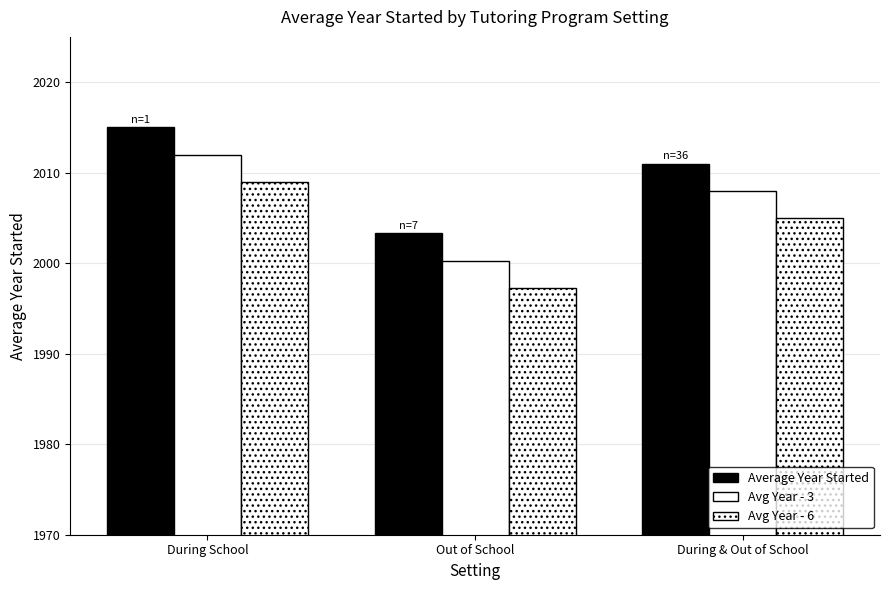

Reading right to left, transcribe all the data shown in this chart.

Avg Year (Black): During & Out of School=2011.0	Out of School=2003.3	During School=2015.0
Count: During & Out of School=2008.0	Out of School=2000.3	During School=2012.0
Earliest Year: During & Out of School=2005.0	Out of School=1997.3	During School=2009.0